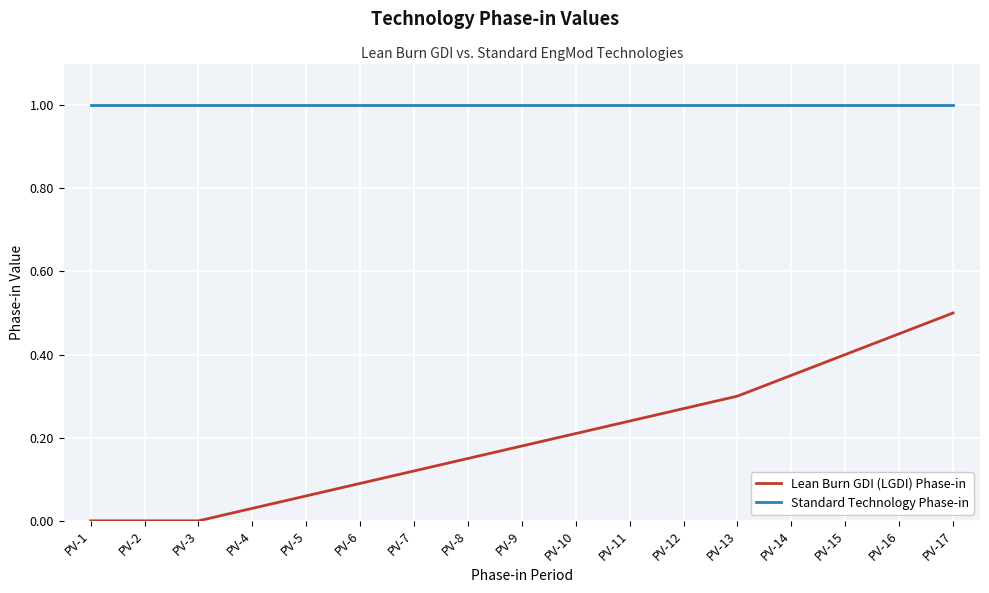

True or false: Lean Burn GDI (LGDI) Phase-in and Standard Technology Phase-in intersect in this chart.

False